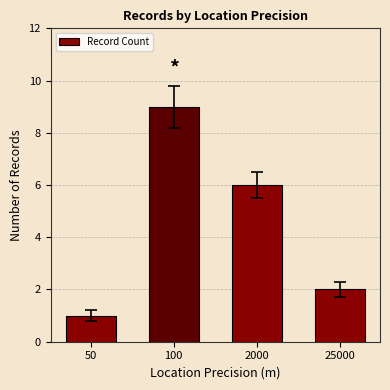

What is the change in value from 50 to 2000?

+5